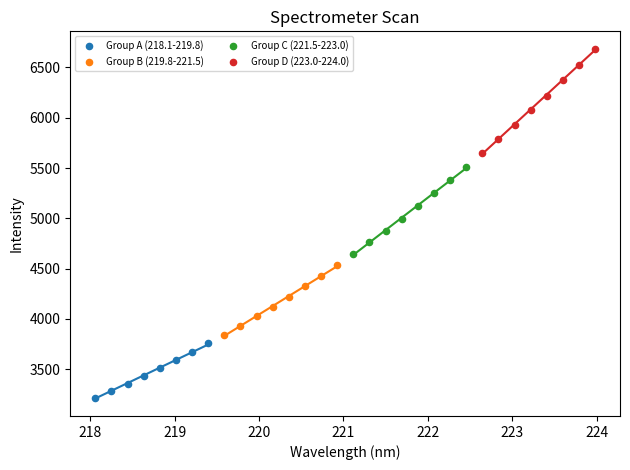

Which series contains the highest Y value?

Group D (223.0-224.0)